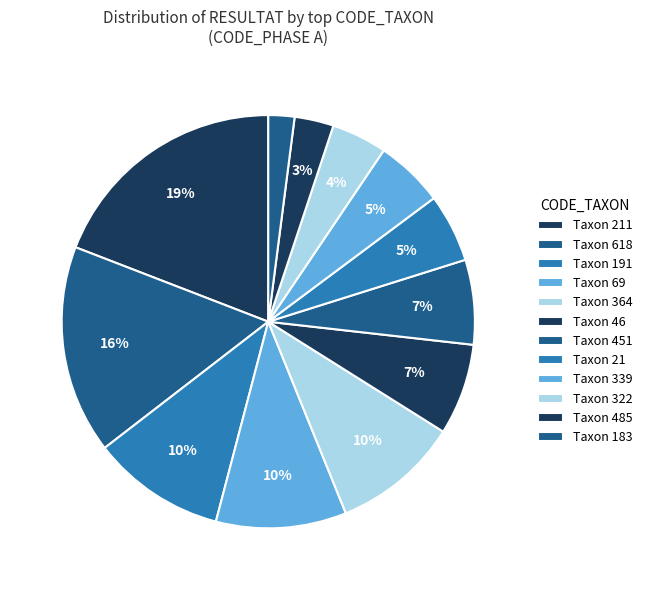

What is the smallest slice in the pie chart?

183